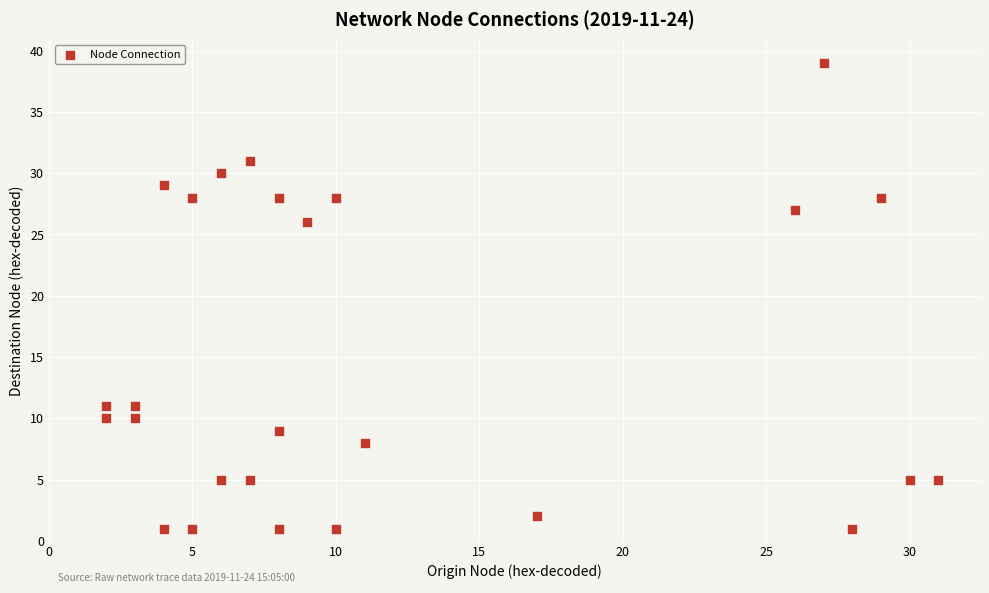

What Y value in the scatter plot is closest to 20?

26